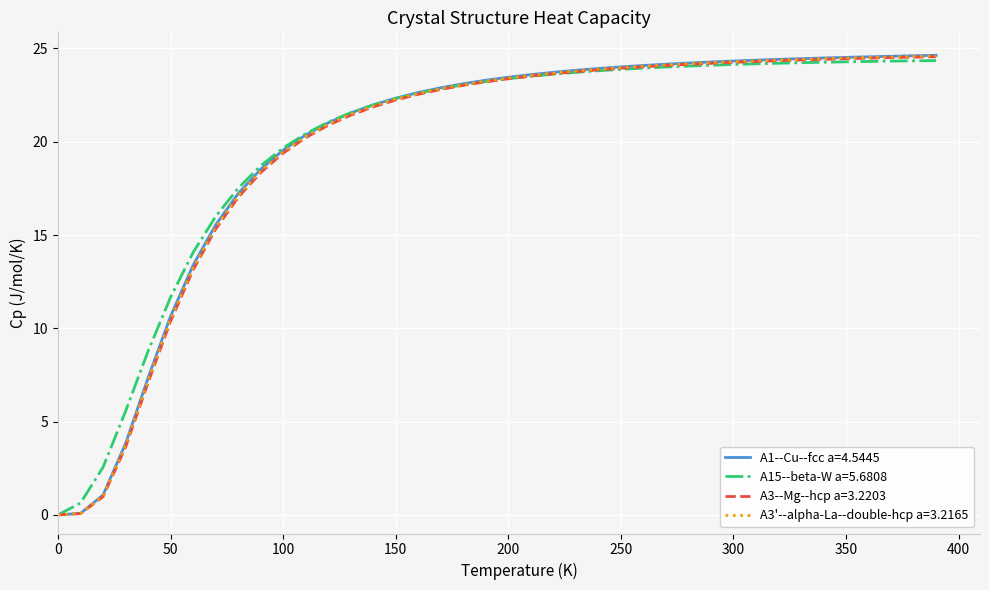

Which series has the widest spread of values?

A1--Cu--fcc a=4.5445